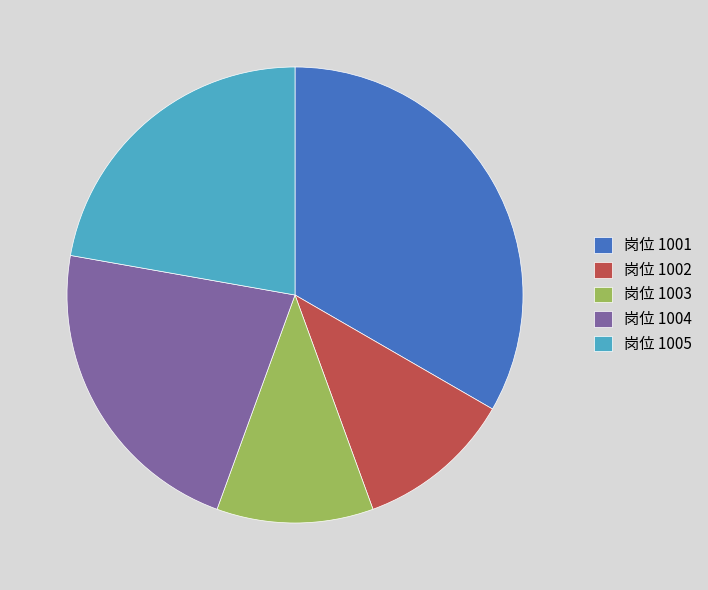

Approximately how many times larger is the value at 岗位 1002 compared to 岗位 1003?

1.0